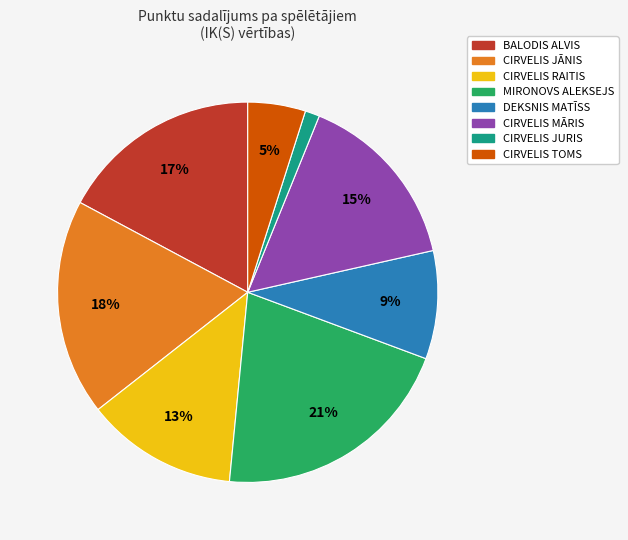

Approximately how many times larger is the value at MIRONOVS ALEKSEJS compared to CIRVELIS RAITIS?

1.6